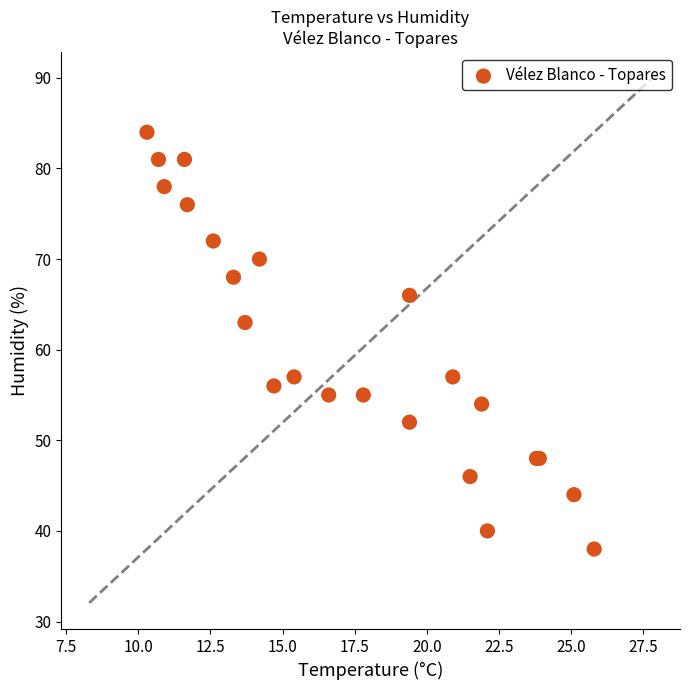

What Y value in the scatter plot is closest to 61?

63